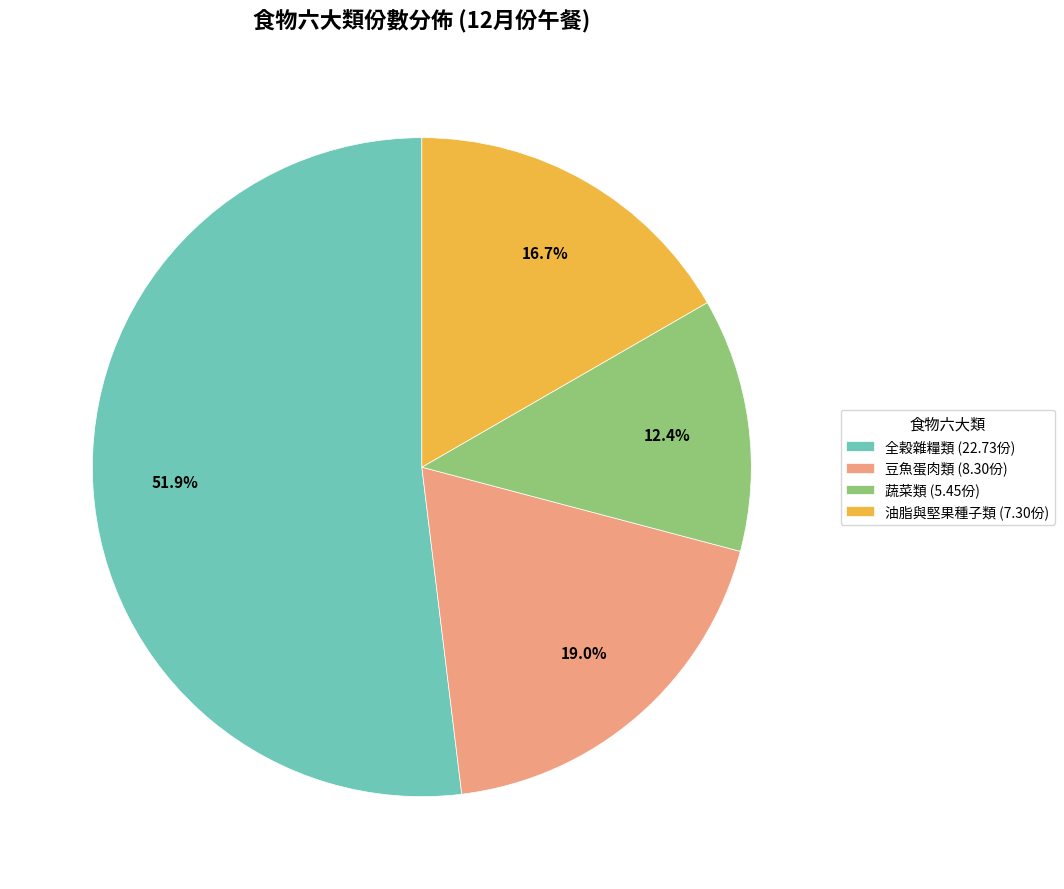

Which category accounts for the majority?

全穀雜糧類 (22.73份)